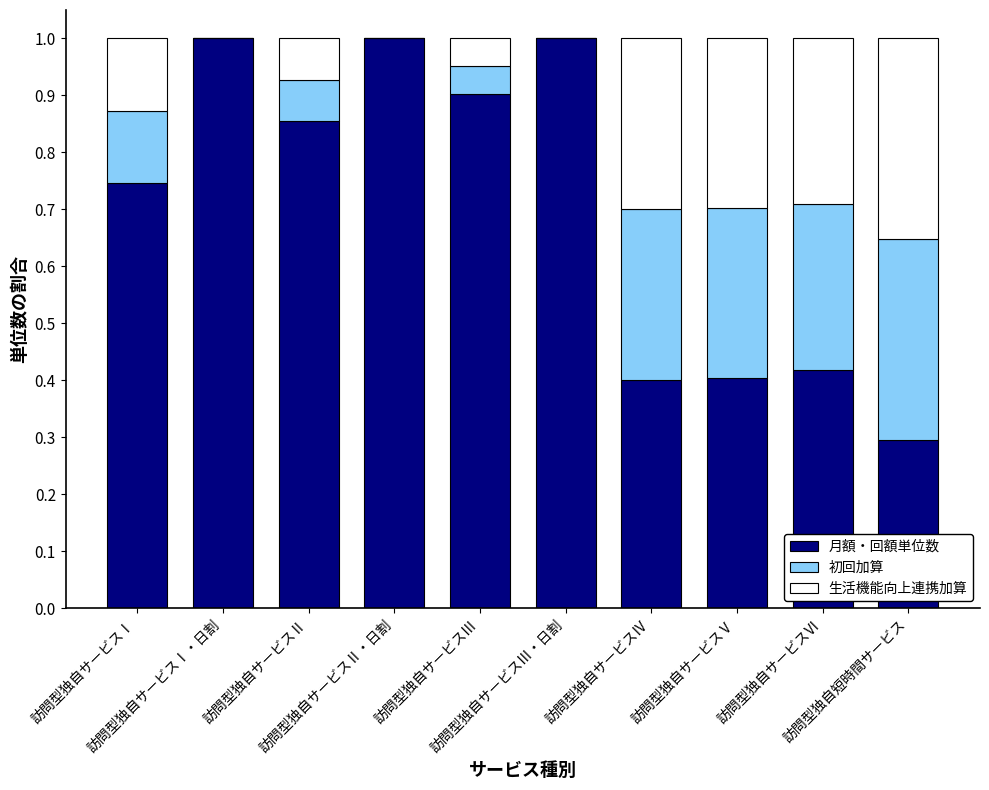

What is the sum of all 月額・回額単位数 values?

7.0